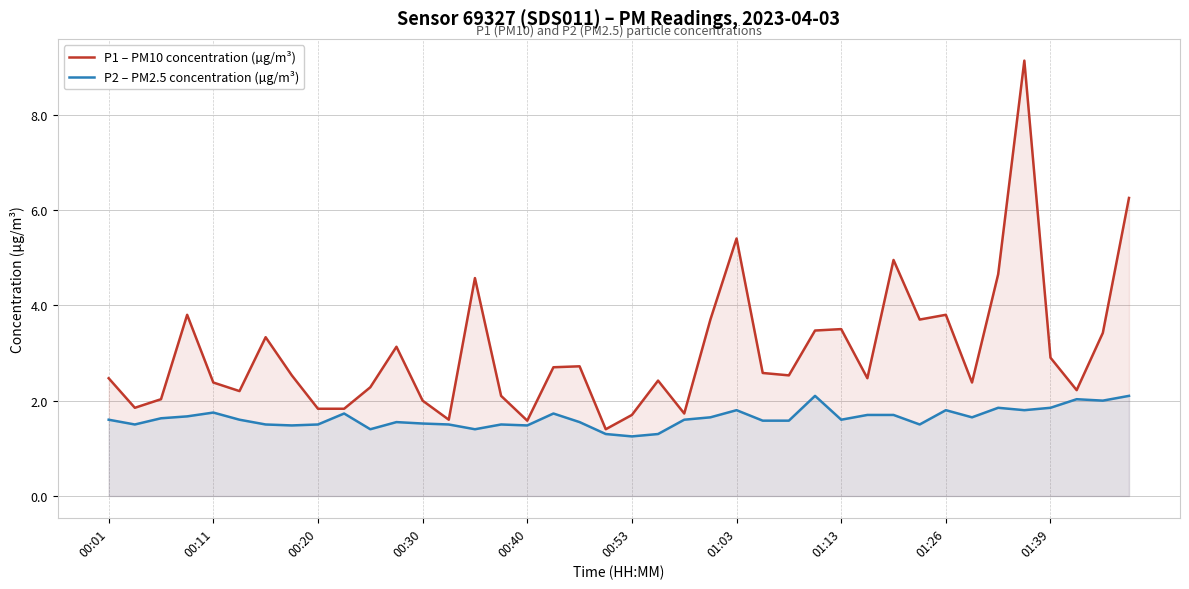

What is the difference between the highest and lowest values at 01:03?

3.6